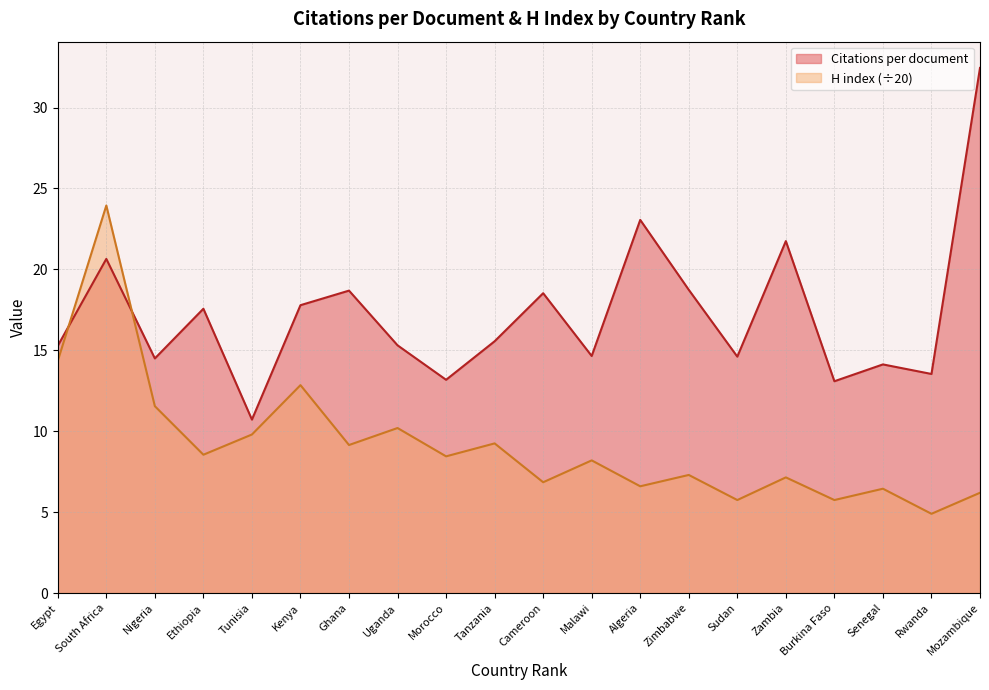

The H index series shows 6.5 at Senegal. True or false?

True